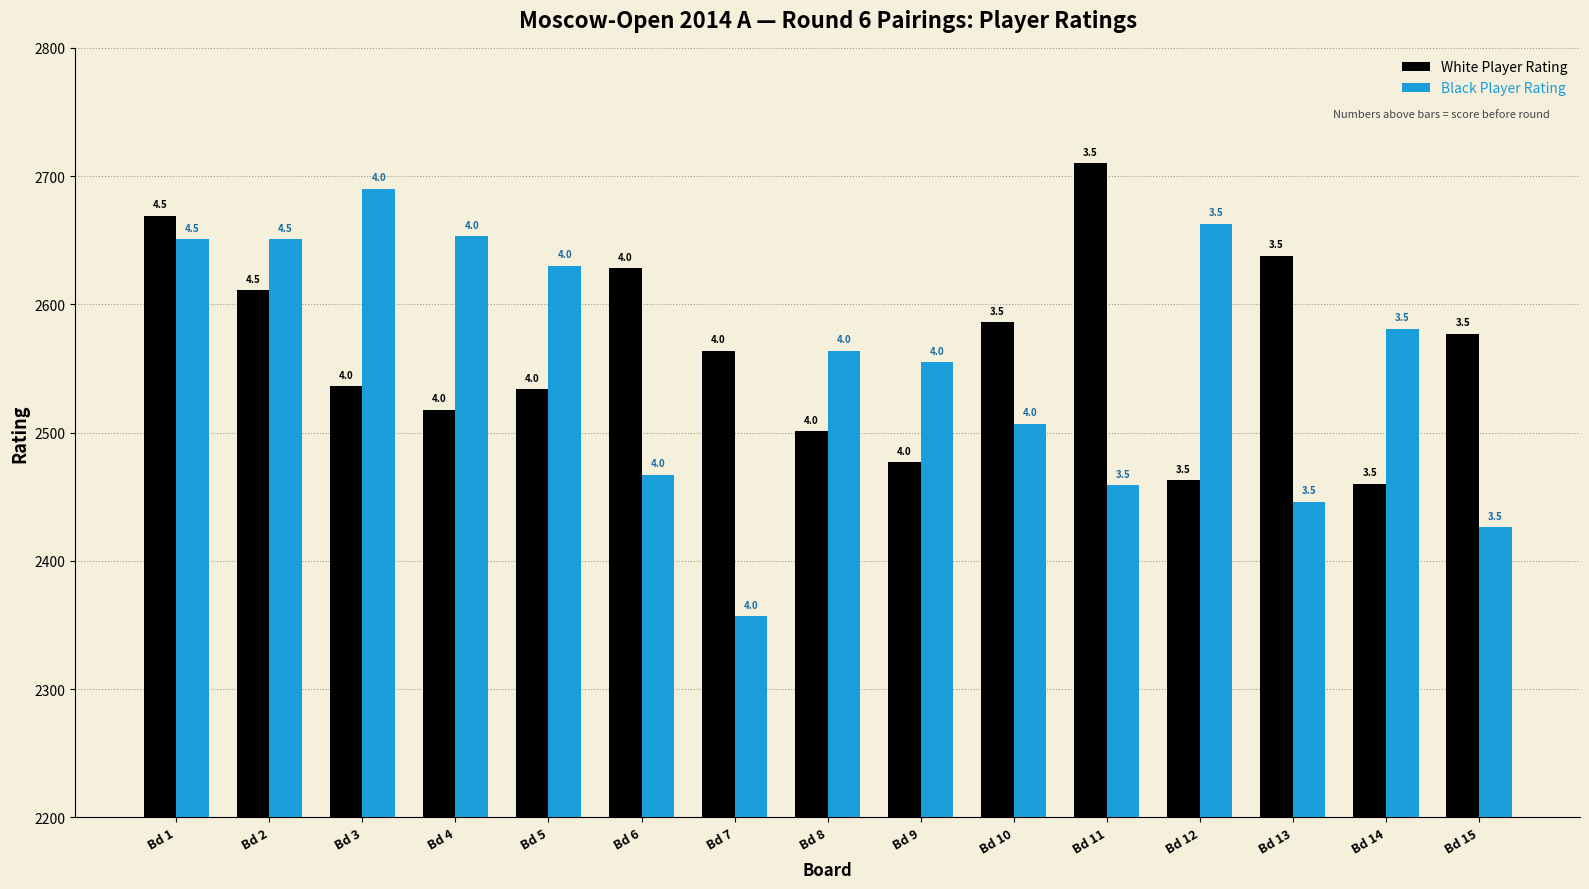

What is the difference between the maximum and second lowest values in the Black Player Rating series?

264